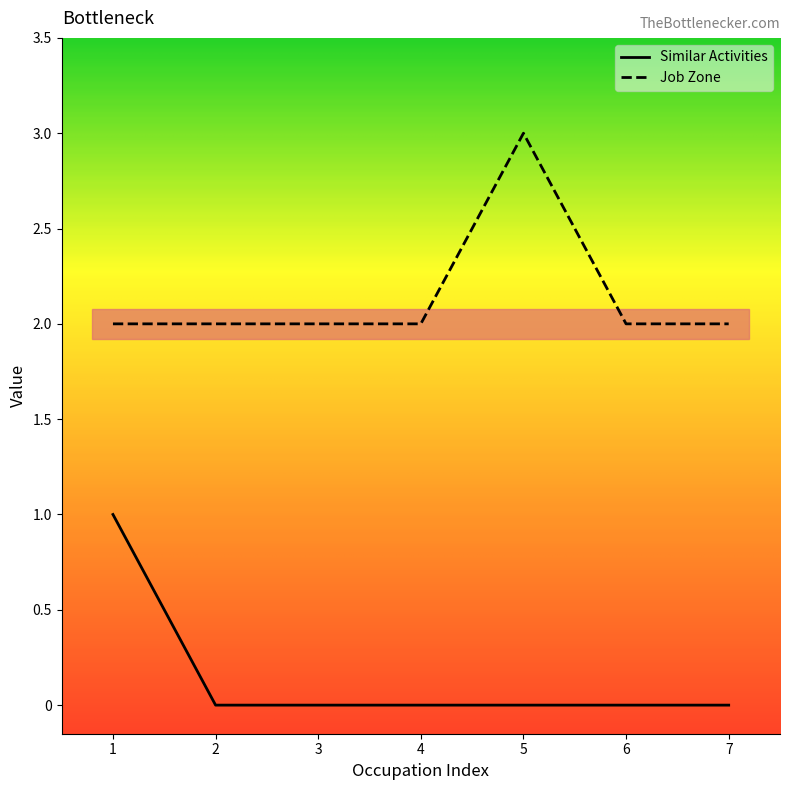

At which category does the chart reach its peak across all series?

5